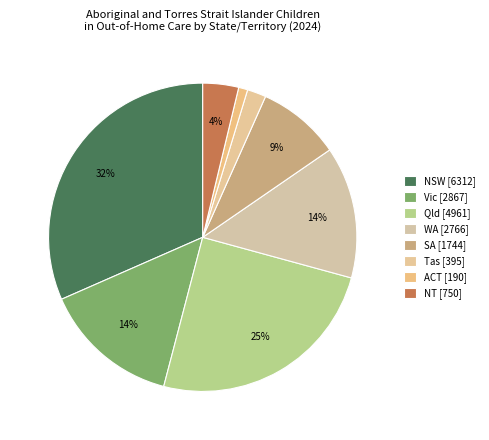

Approximately how many times larger is the value at Tas compared to Vic?

0.1